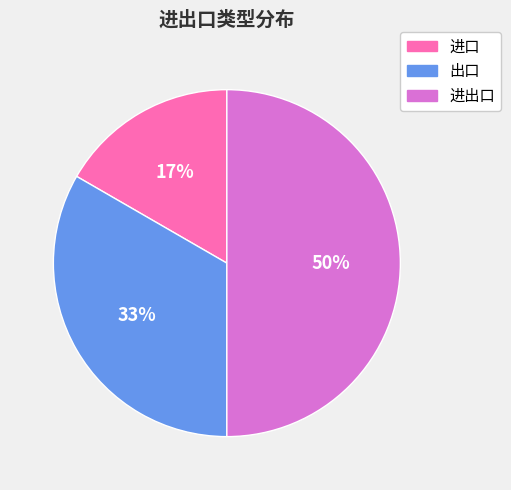

Is the sum of 进出口 and 出口 greater than half?

Yes